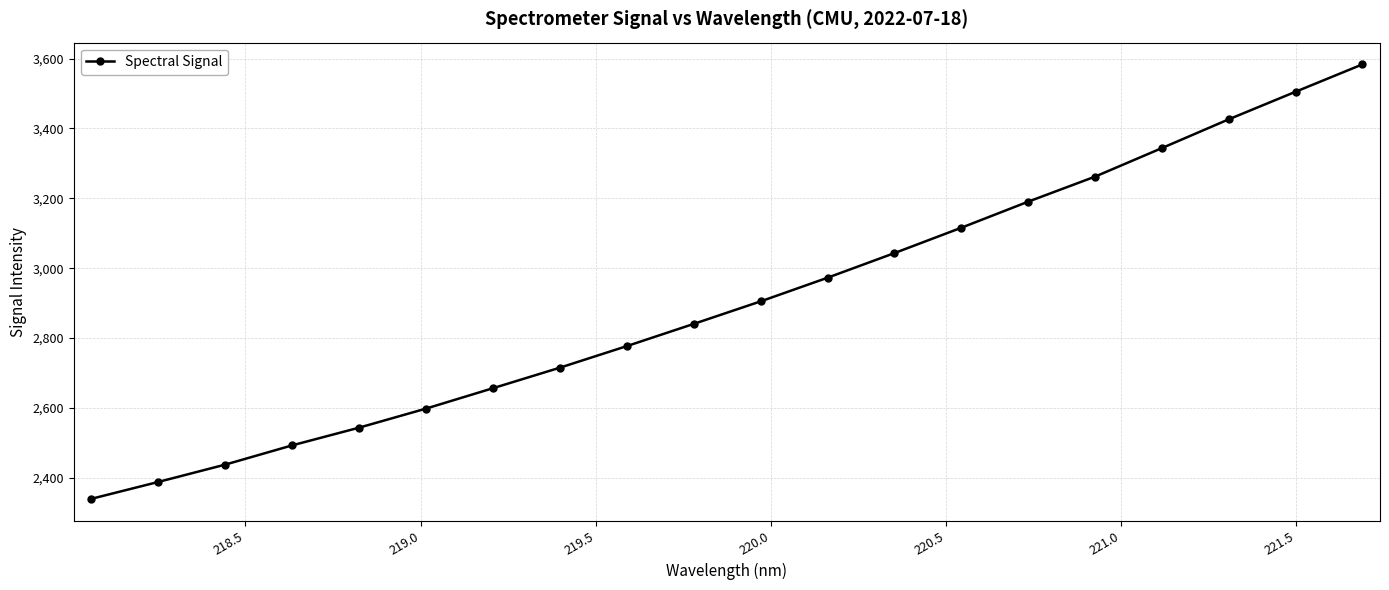

What is the greatest value displayed?

3583.7